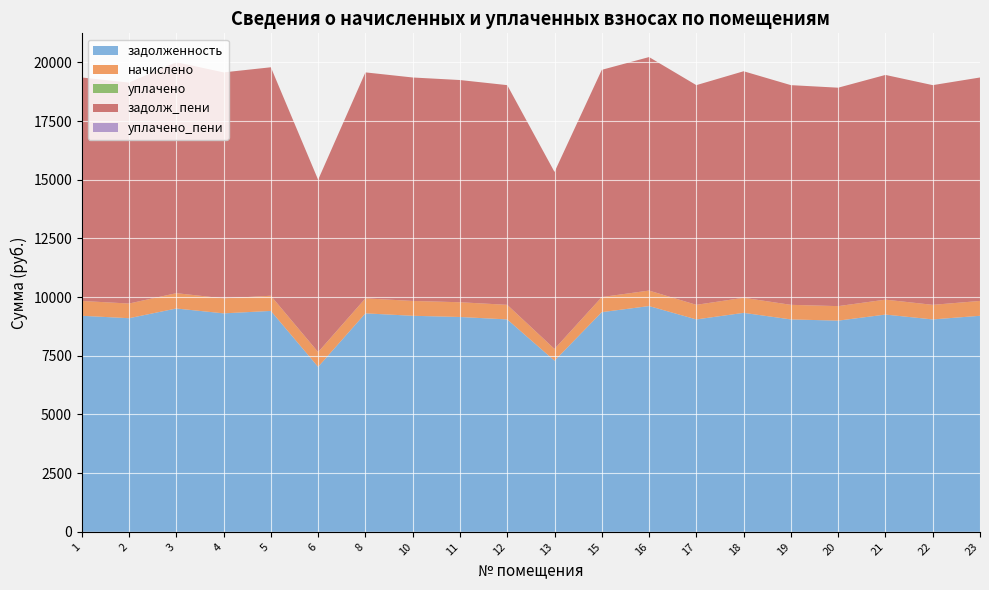

Reading left to right, transcribe all the data shown in this chart.

задолженность: 1=9203.9	2=9100.5	3=9514.4	4=9307.4	5=9410.9	6=7028.5	8=9307.4	10=9203.9	11=9152.5	12=9049.0	13=7290.8	15=9359.1	16=9617.6	17=9049.0	18=9328.8	19=9049.0	20=8997.3	21=9255.9	22=9049.0	23=9203.9
начислено: 1=632.3	2=625.1	3=653.6	4=639.4	5=646.4	6=628.7	8=639.4	10=632.3	11=628.7	12=621.6	13=500.8	15=642.9	16=660.7	17=621.6	18=642.9	19=621.6	20=618.1	21=635.8	22=621.6	23=632.3
уплачено: 1=0.0	2=0.0	3=0.0	4=0.0	5=0.0	6=0.0	8=0.0	10=0.0	11=0.0	12=0.0	13=0.0	15=0.0	16=0.0	17=0.0	18=0.0	19=0.0	20=0.0	21=0.0	22=0.0	23=0.0
задолж_пени: 1=9520.1	2=9413.1	3=9841.1	4=9627.1	5=9734.2	6=7342.8	8=9627.1	10=9520.1	11=9466.8	12=9359.8	13=7541.2	15=9680.6	16=9947.9	17=9359.8	18=9650.2	19=9359.8	20=9306.3	21=9573.8	22=9359.8	23=9520.1
уплачено_пени: 1=0.0	2=0.0	3=0.0	4=0.0	5=0.0	6=0.0	8=0.0	10=0.0	11=0.0	12=0.0	13=0.0	15=0.0	16=0.0	17=0.0	18=0.0	19=0.0	20=0.0	21=0.0	22=0.0	23=0.0